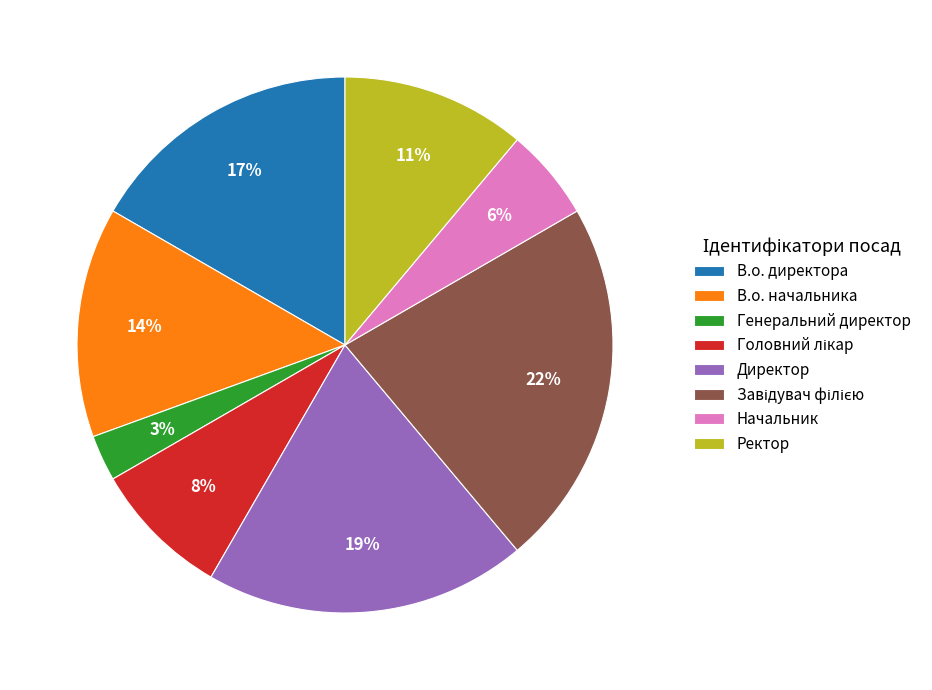

Which category has the smallest portion of the pie?

Генеральний директор